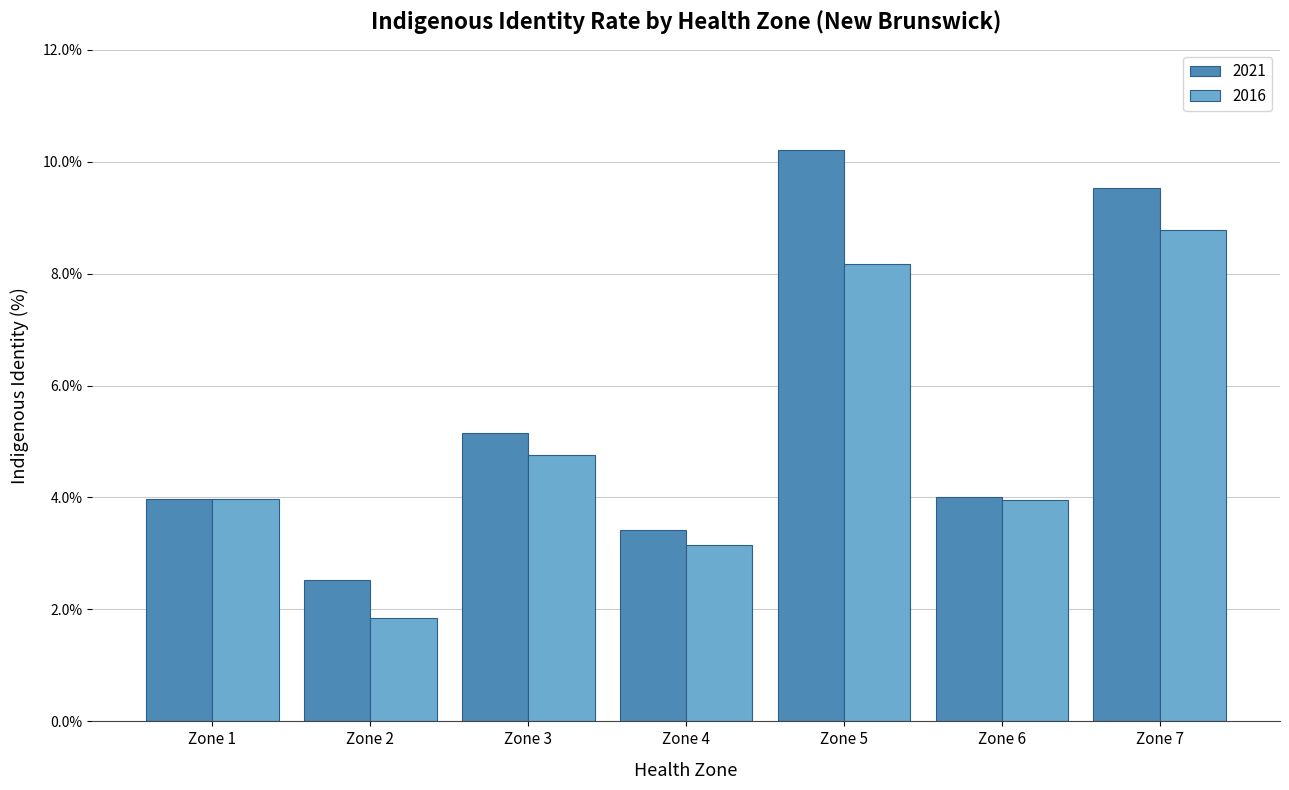

Which series changed the most between Zone 1 and Zone 7?

2021